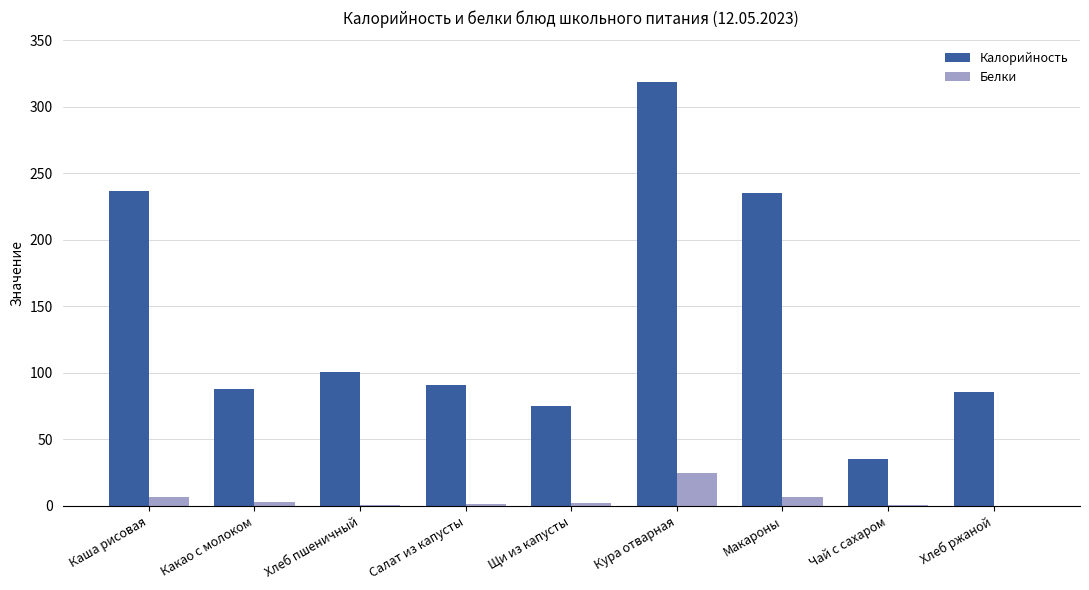

What value does the Калорийность series have at Макароны?

235.0